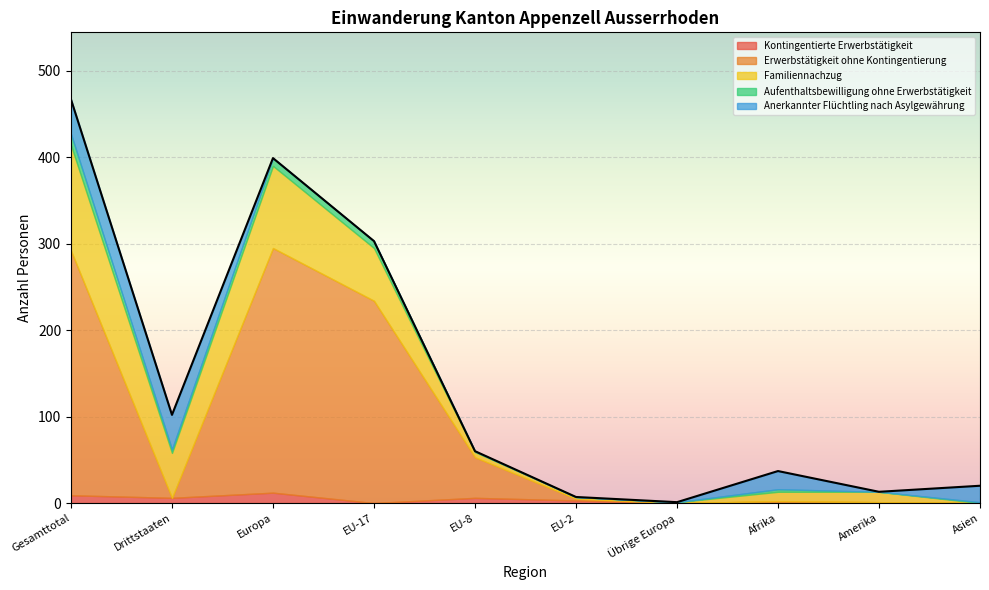

Does the chart display data point markers on the line(s)?

No